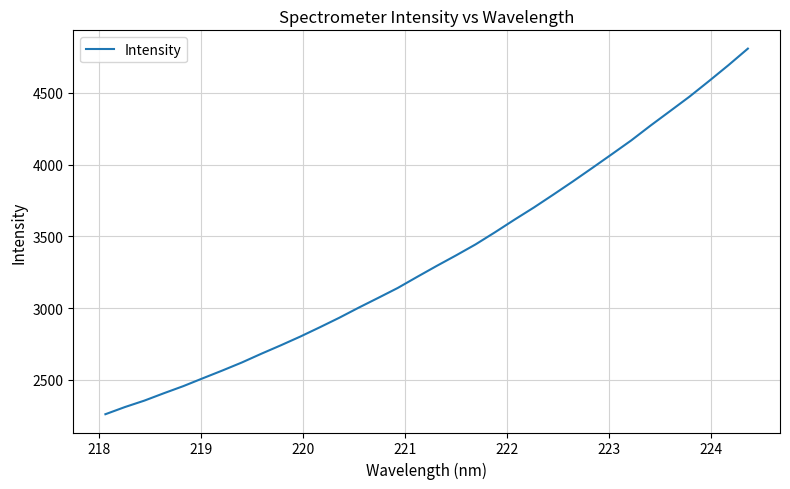

What is the smallest value displayed?

2260.1